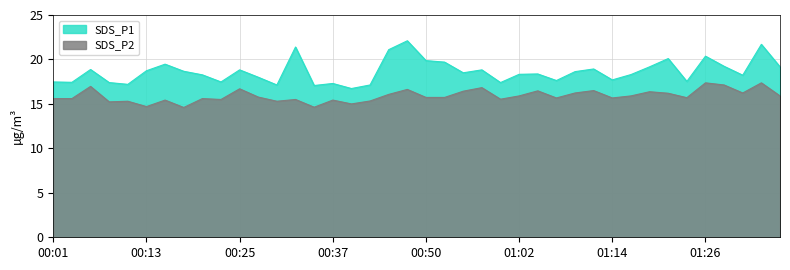

What is the total value across all series at 00:37?

32.7